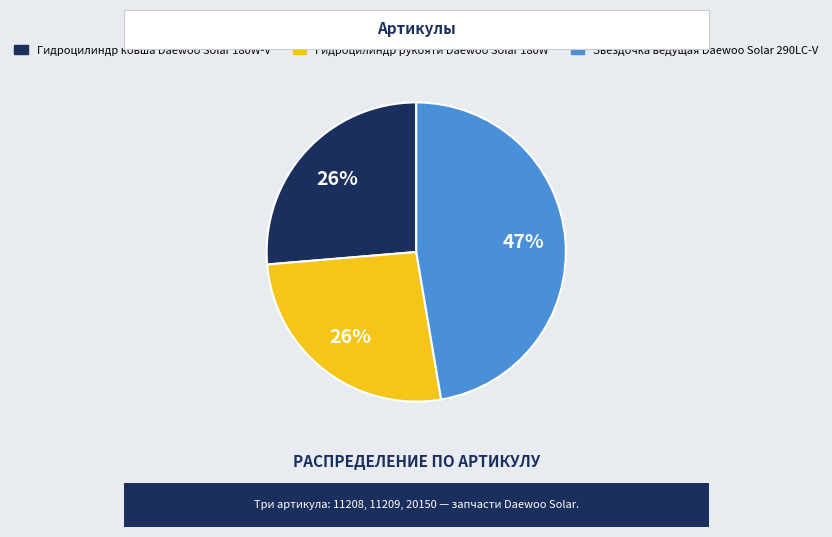

Does Звёздочка ведущая Daewoo Solar 290LC-V account for over 50% of the chart?

No